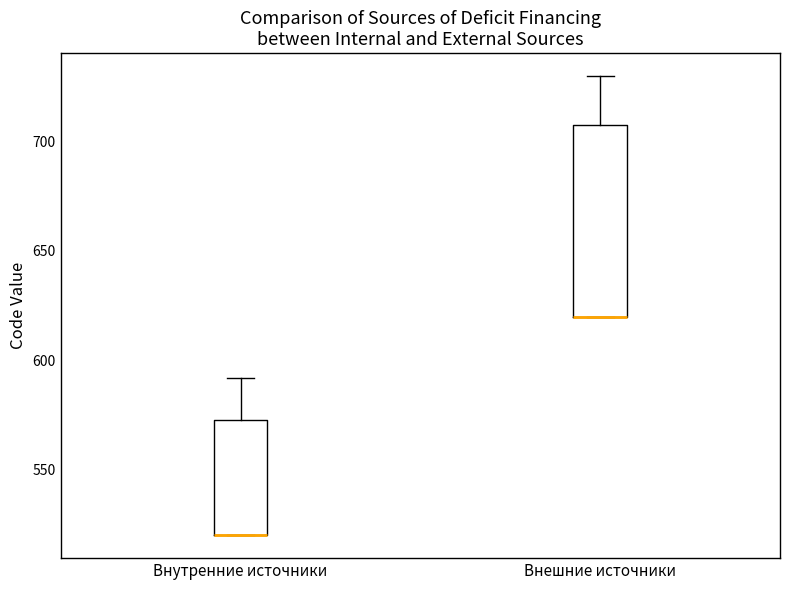

Comparing the boxes themselves (not the whiskers), which one is the tallest?

Внешние источники